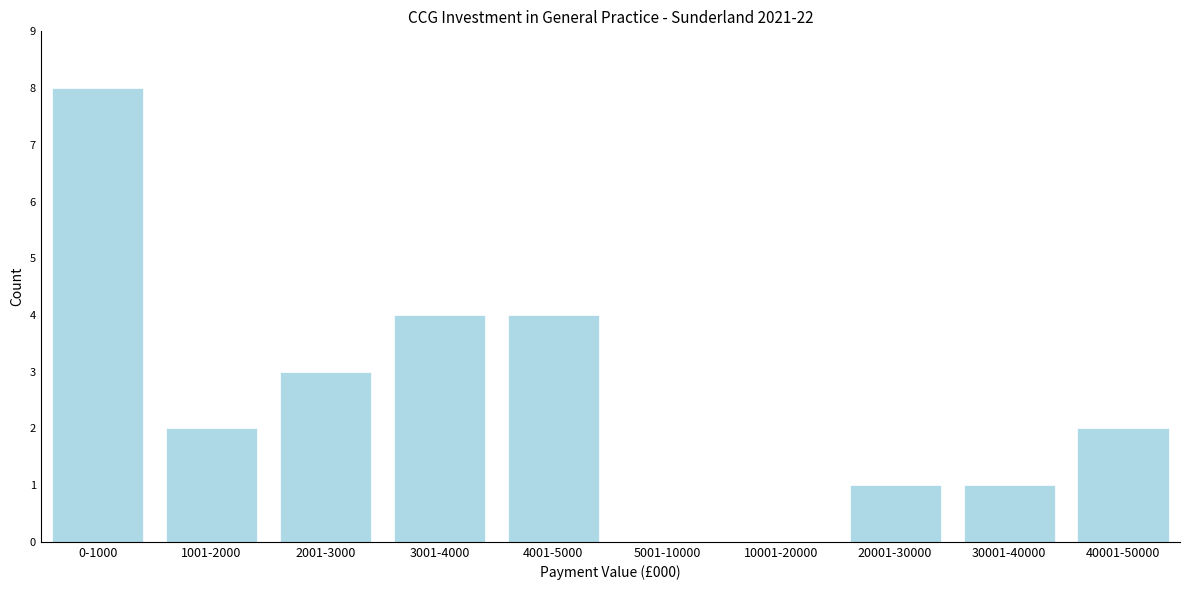

Reading right to left, what are all the values shown in this chart?

40001-50000=2	30001-40000=1	20001-30000=1	10001-20000=0	5001-10000=0	4001-5000=4	3001-4000=4	2001-3000=3	1001-2000=2	0-1000=8